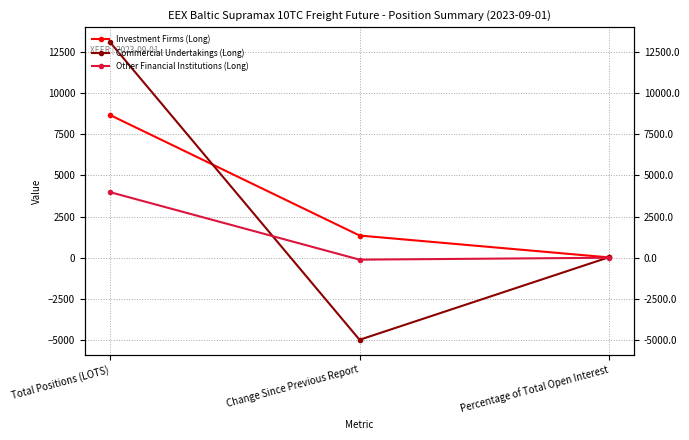

What is the label of the 1st point from the left?

Total Positions (LOTS)